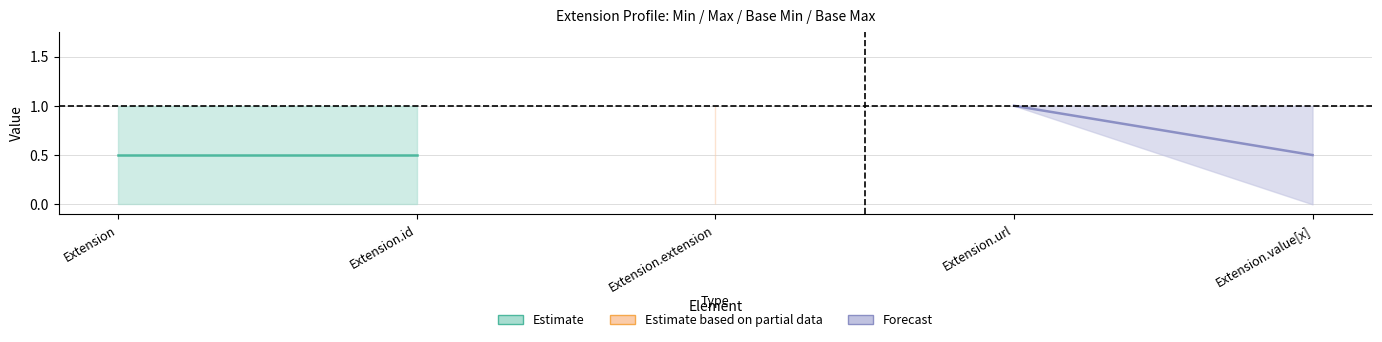

Between Extension.id and Extension, which is larger?

Extension.id